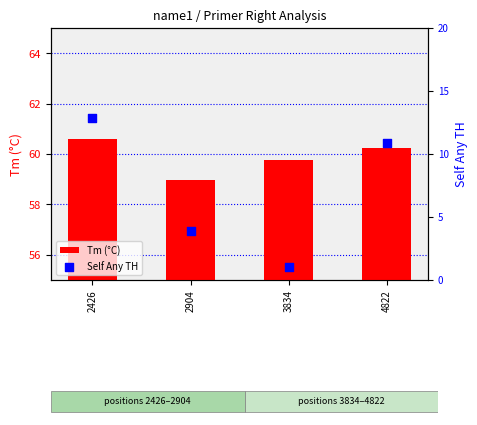

Which series reaches the minimum Y coordinate?

Self Any TH